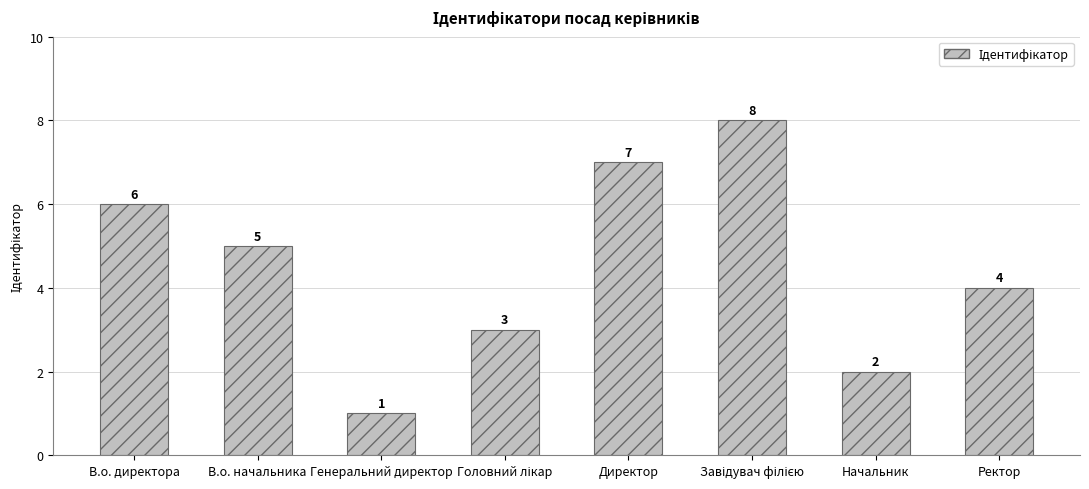

What is the greatest value displayed?

8